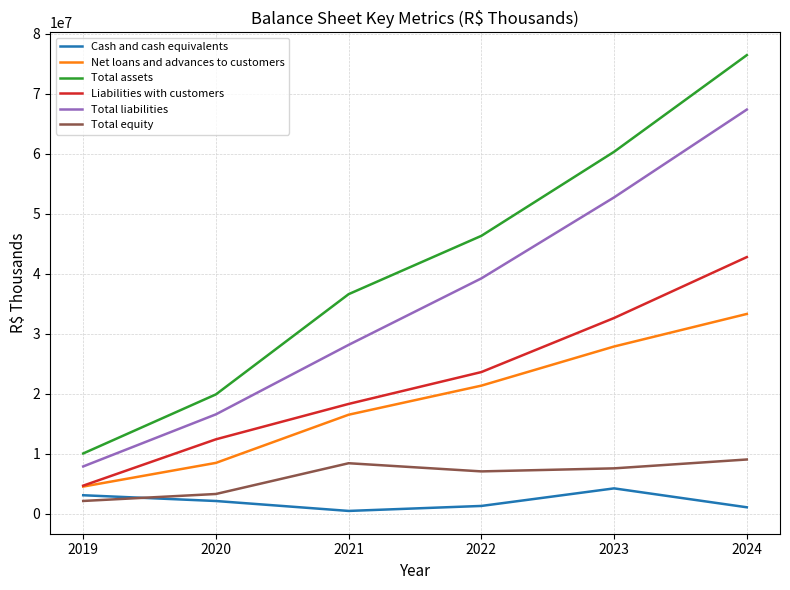

True or false: Total liabilities has a value of 39253996.0 at 2022.

True